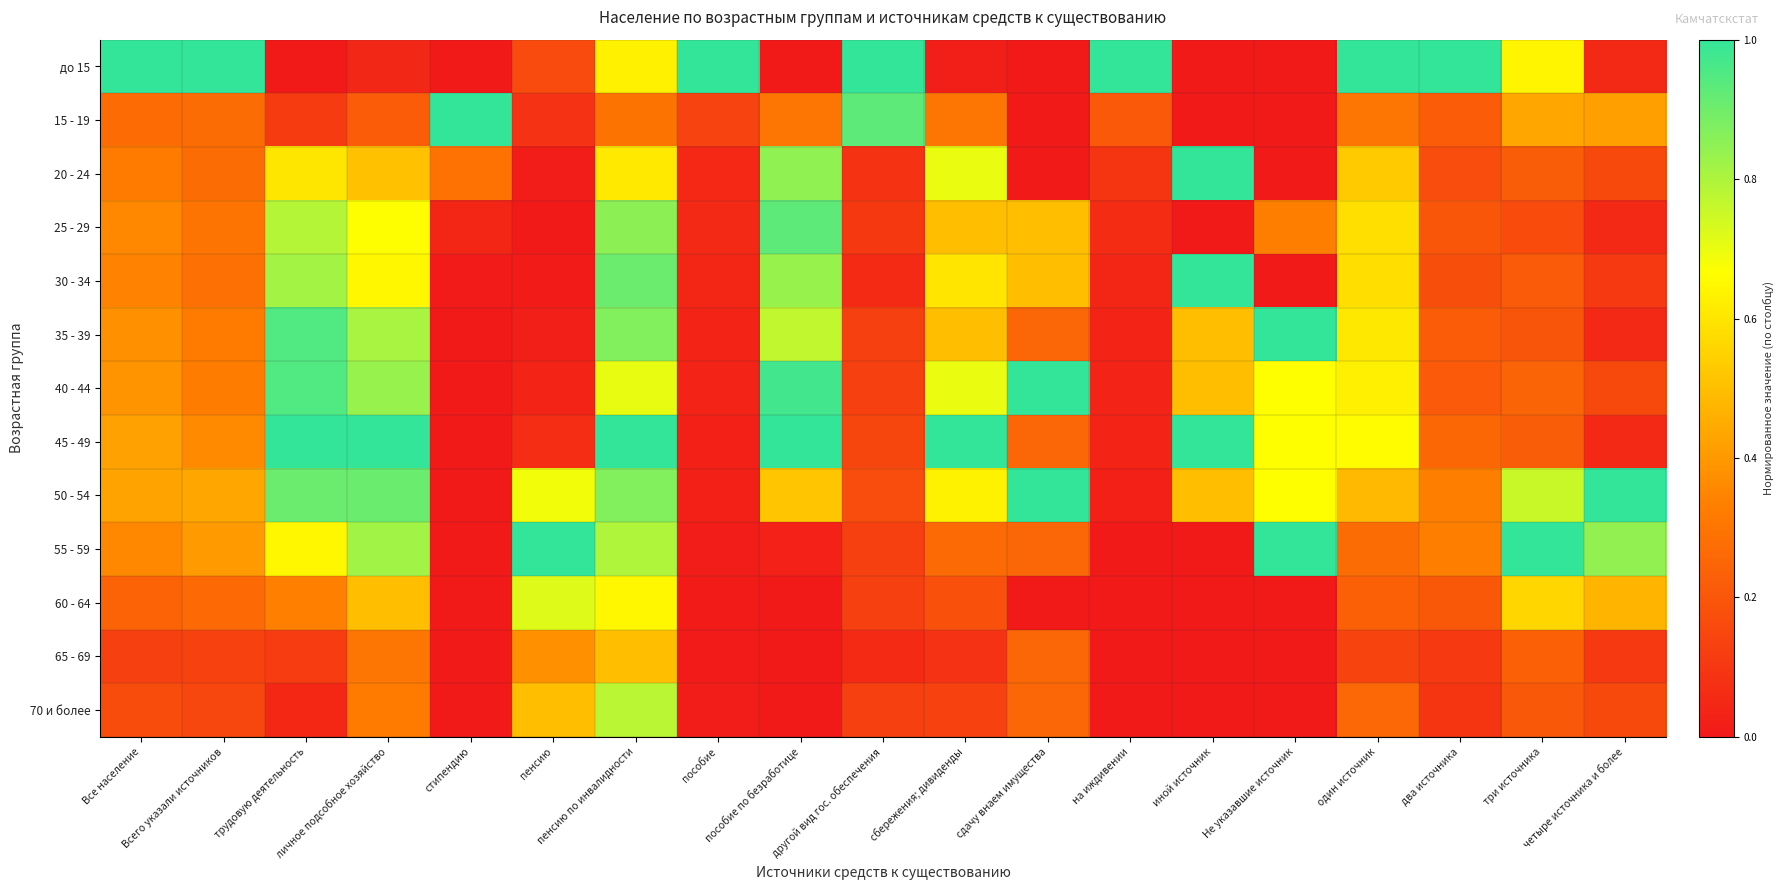

What is the maximum value shown in the chart?

1.0